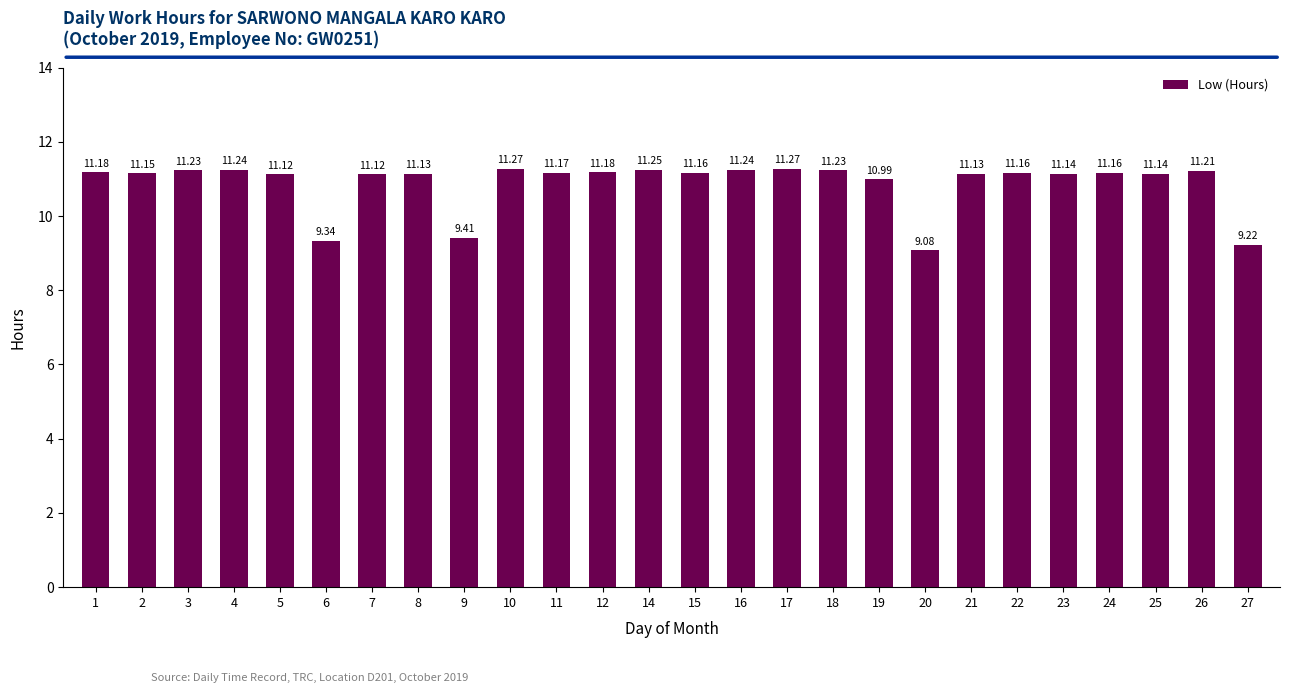

What is the minimum value shown in the chart?

9.1